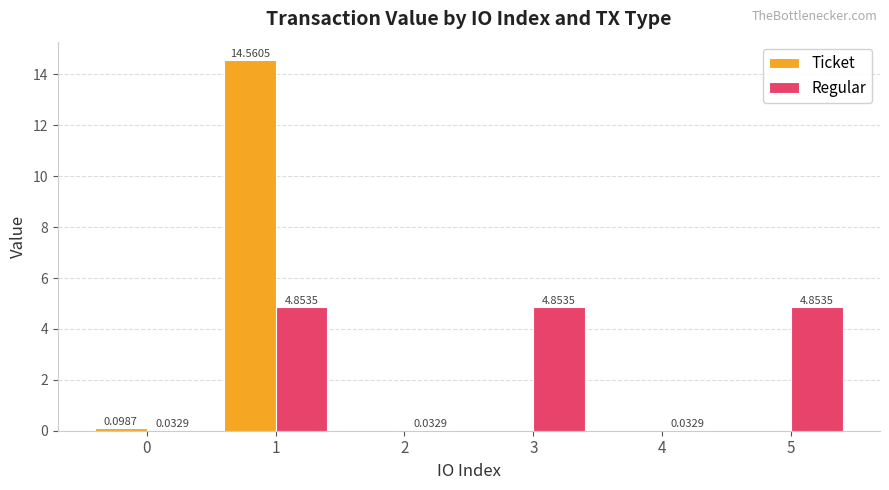

What are all the series names shown in the legend?

Ticket, Regular